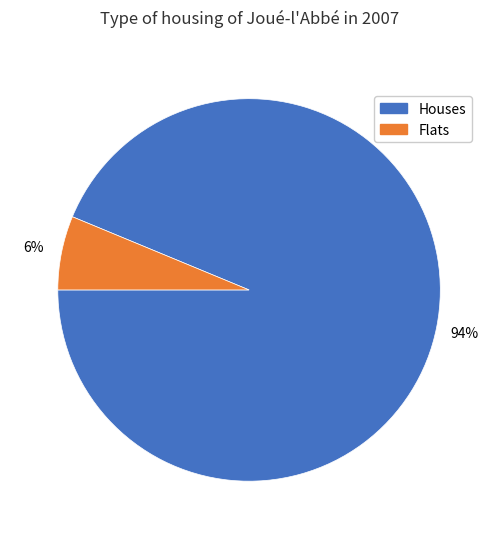

To the nearest percent, what percentage of the pie is Houses?

94%